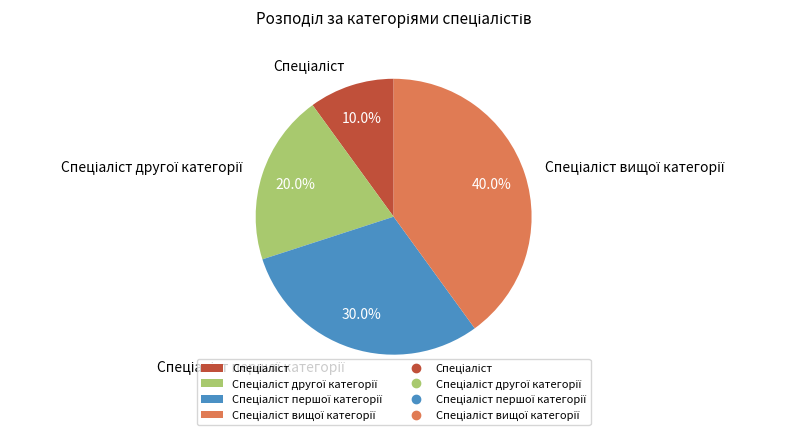

How many segments does this pie chart have?

4